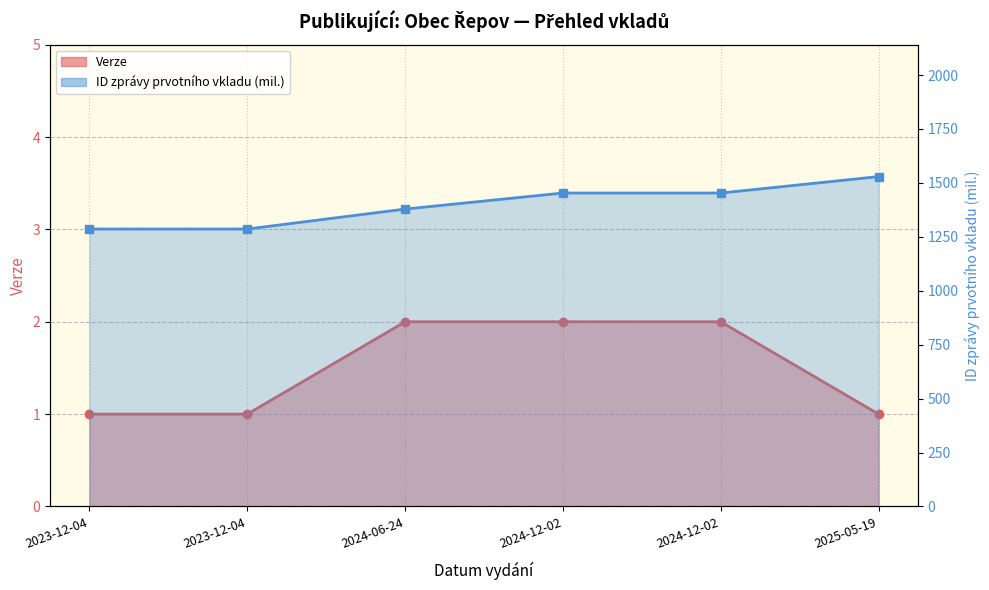

Which label corresponds to the largest value in the chart?

2025-05-19